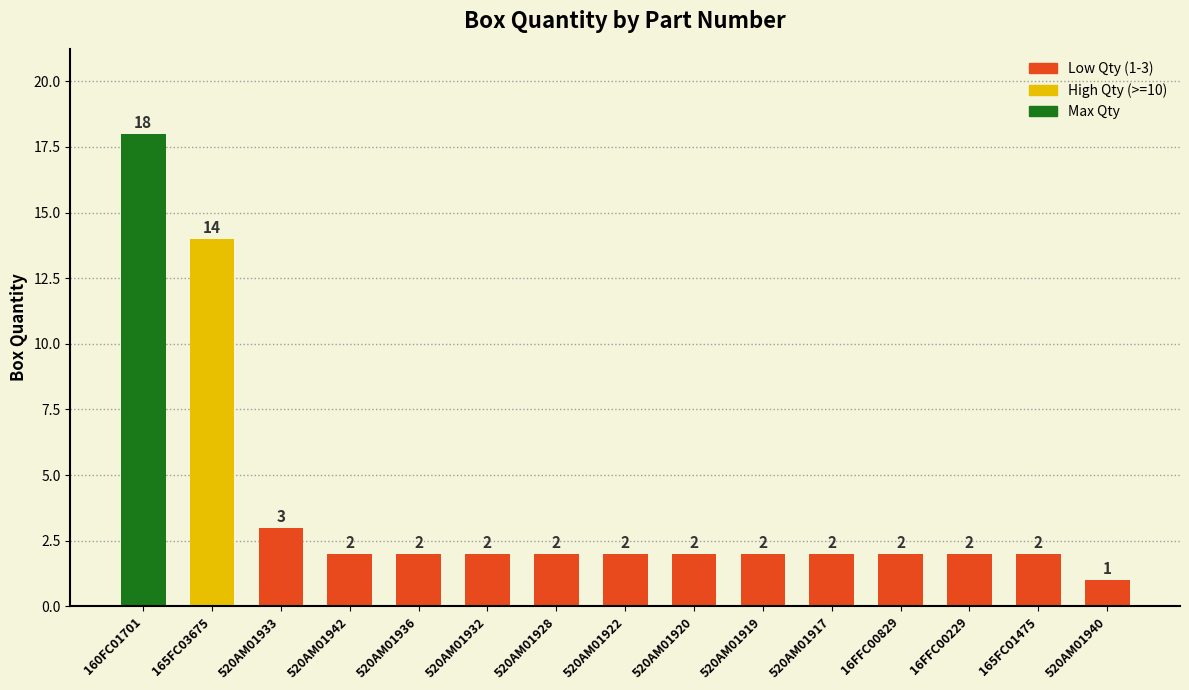

Is it true that the value at 160FC01701 is 29?

False